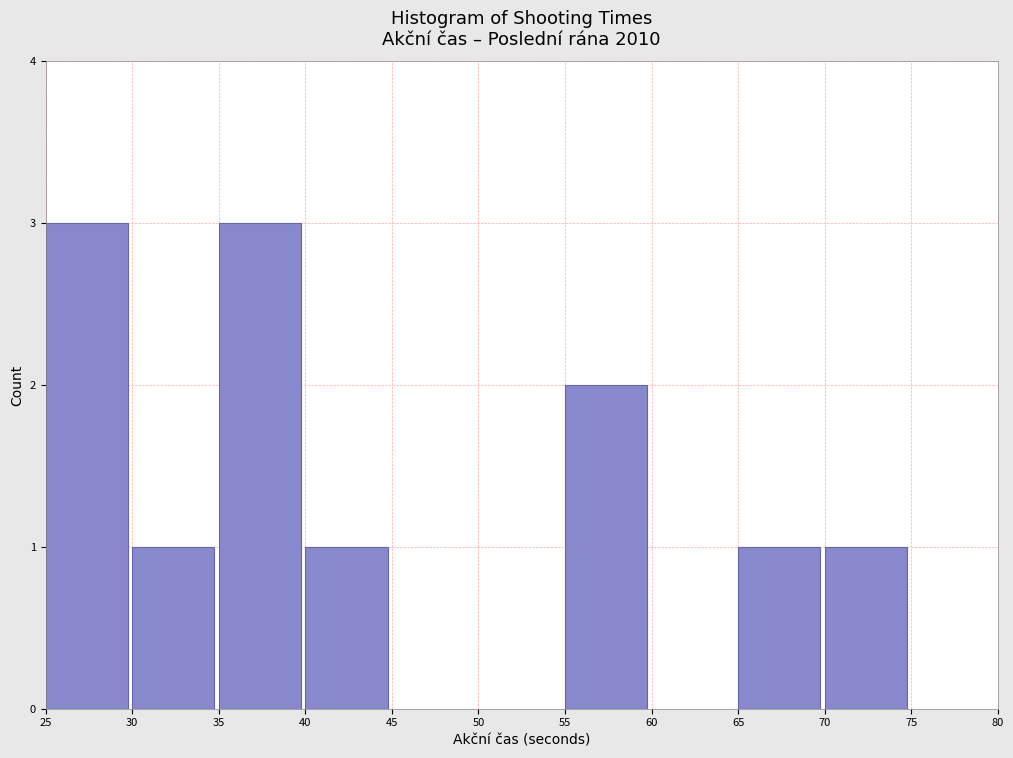

How tall is the bar that spans 35 to 40 on the x-axis? The values are not printed on the chart, so give them approximately, as read against the axis.

3